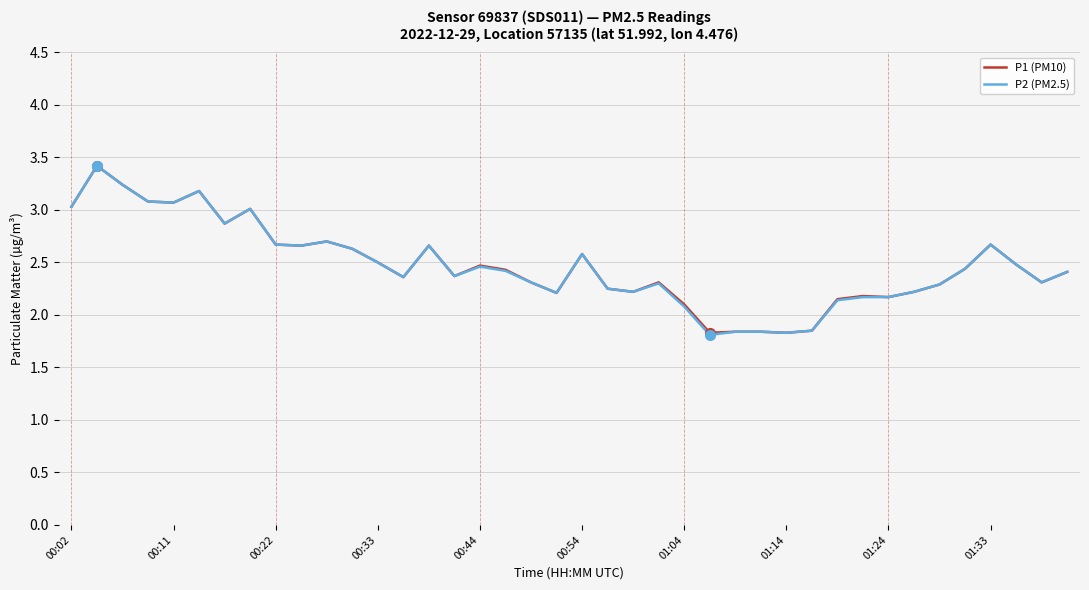

What is the maximum value shown in the chart?

3.4